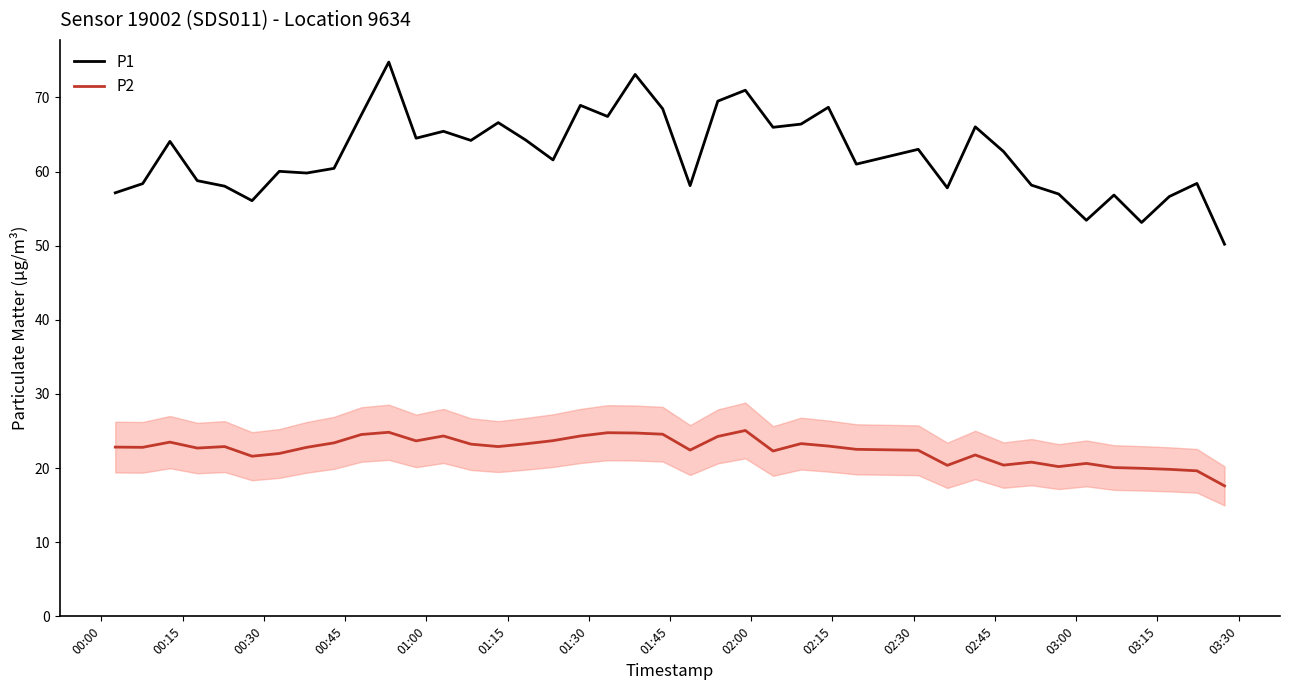

What is the difference between the maximum and minimum values in the P2 series?

7.5